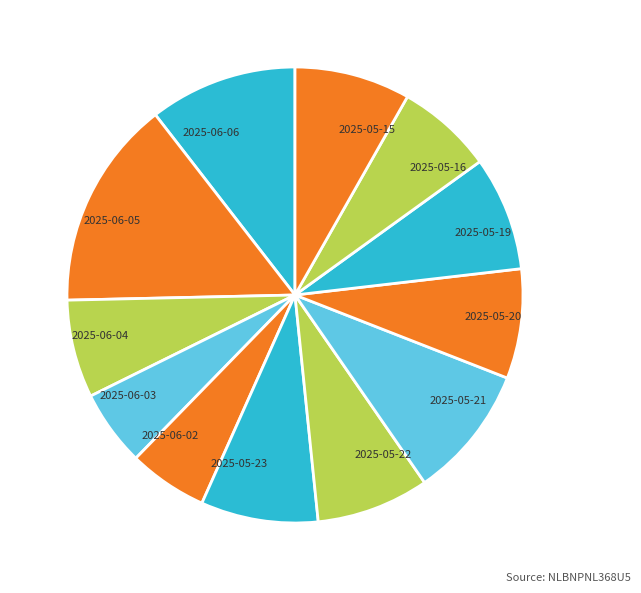

The 2025-05-22 slice represents 1% of the pie. True or false?

False